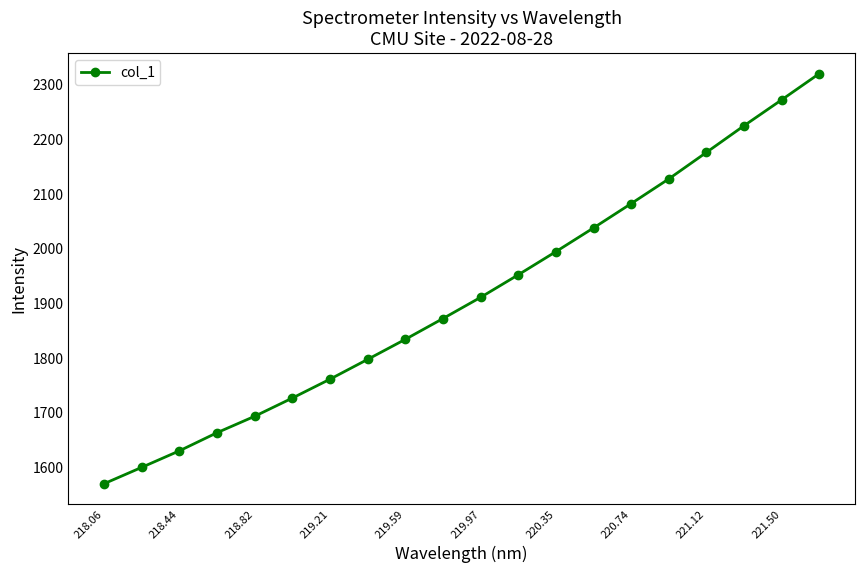

Reading left to right, transcribe all the data shown in this chart.

1570.0	1600.0	1630.2	1663.4	1693.5	1726.8	1761.3	1797.6	1834.2	1872.3	1911.1	1952.3	1994.7	2038.1	2082.6	2127.8	2176.3	2225.1	2272.5	2320.4